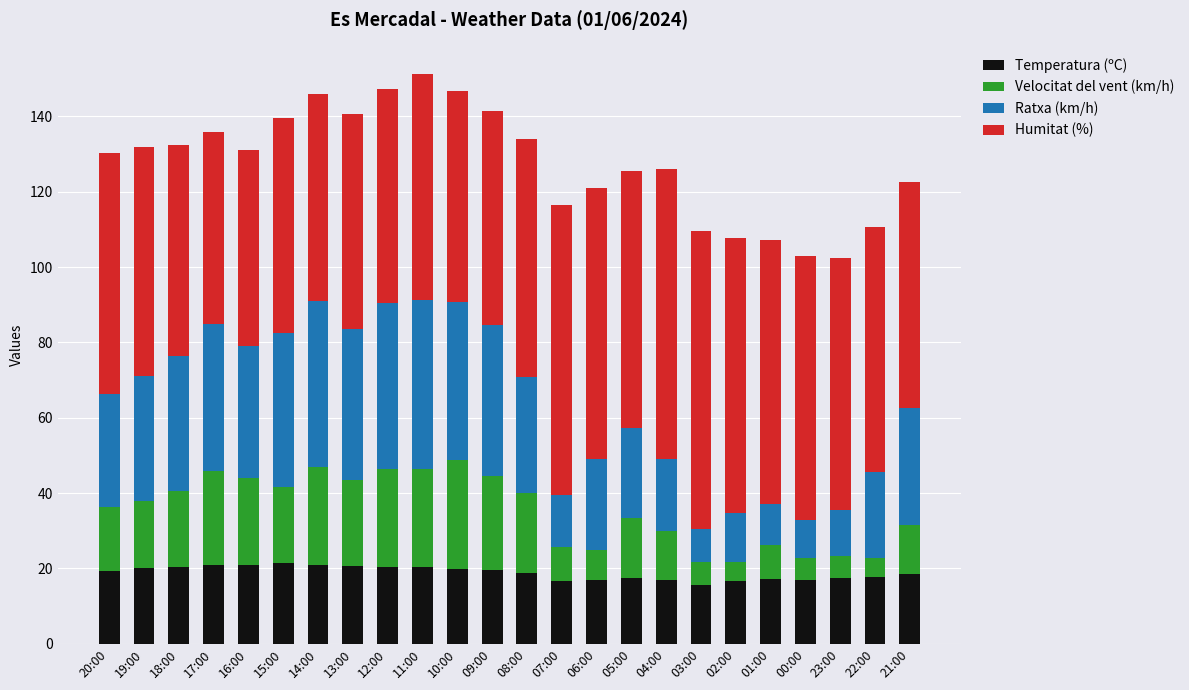

What are all the series names shown in the legend?

Temperatura (ºC), Velocitat del vent (km/h), Ratxa (km/h), Humitat (%)